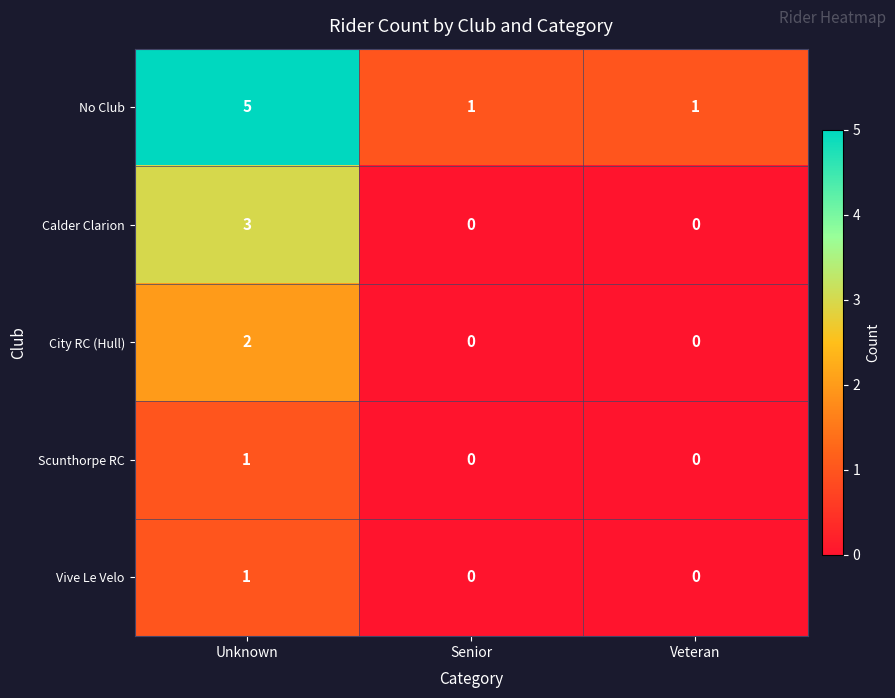

Reading left to right, list all the values displayed in this chart.

No Club: 5	1	1
Calder Clarion: 3	0	0
City RC (Hull): 2	0	0
Scunthorpe RC: 1	0	0
Vive Le Velo: 1	0	0